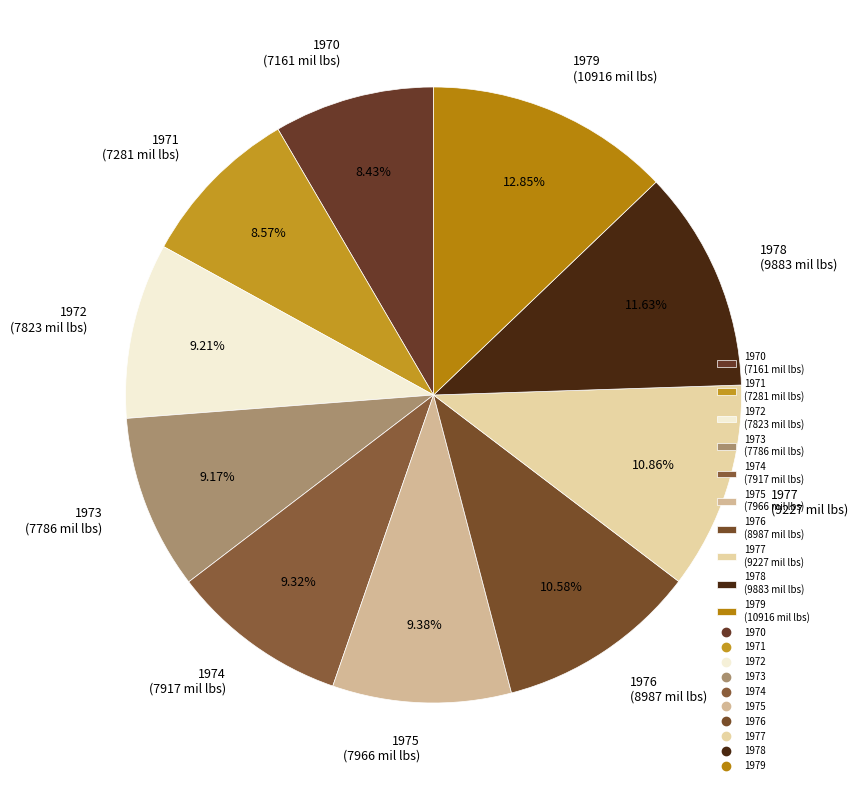

To the nearest percent, what is the difference between the largest and smallest slice percentages?

4%